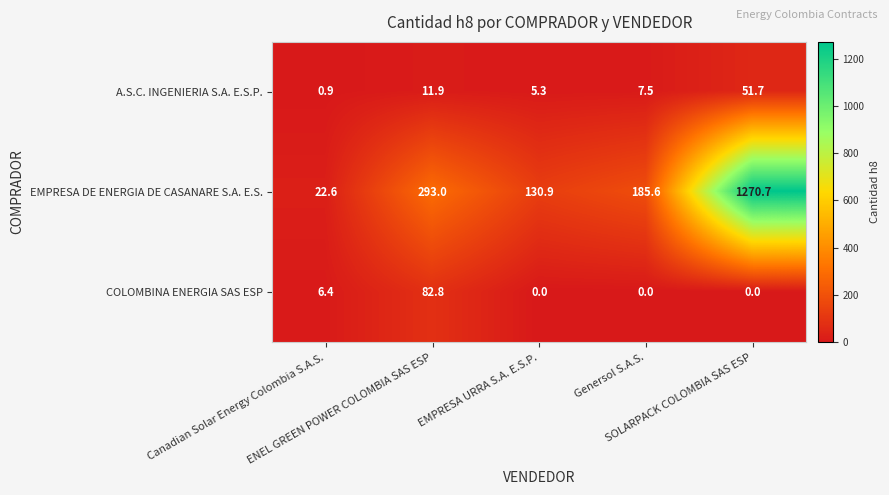

What is the difference between the second highest and second lowest values in the A.S.C. INGENIERIA S.A. E.S.P. series?

6.6